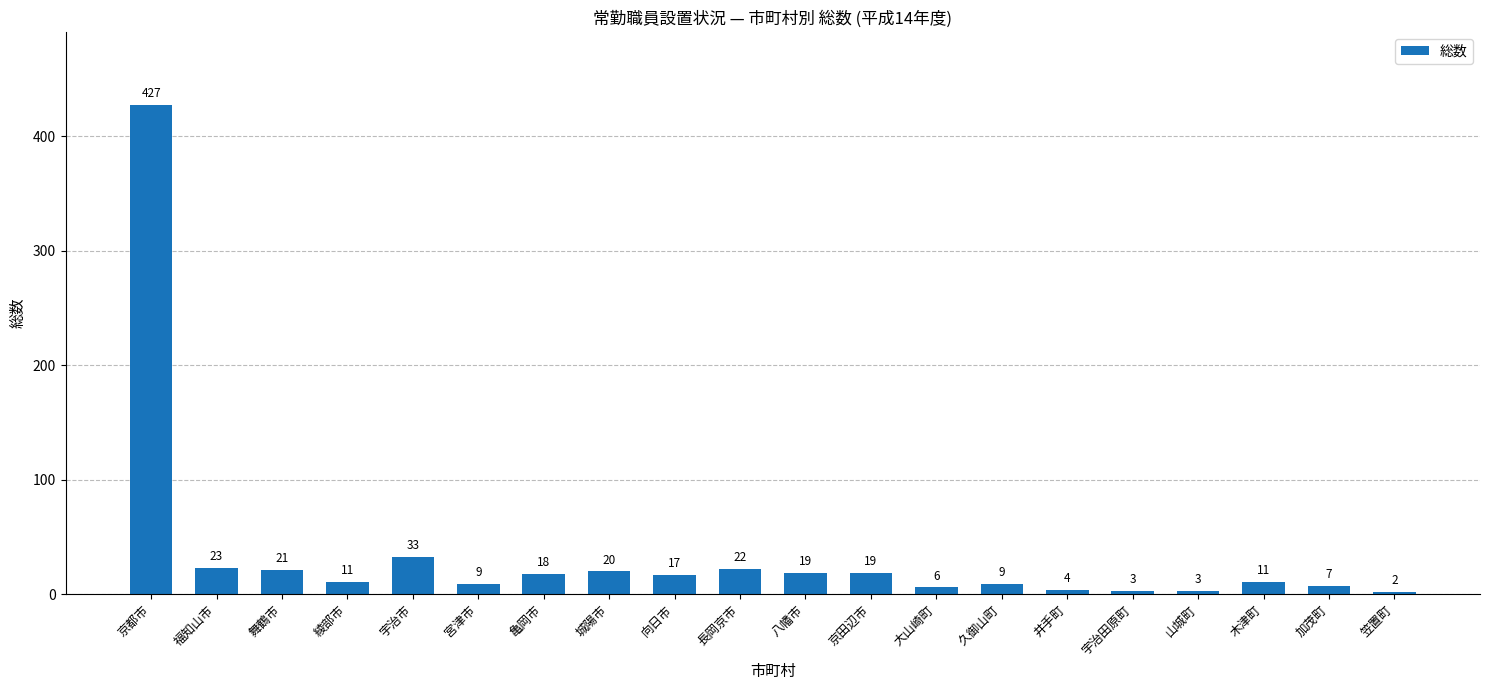

What is the difference between the maximum and minimum values?

425